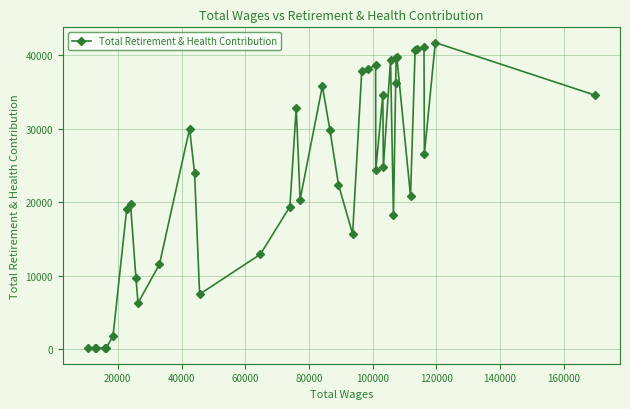

What is the maximum value shown in the chart?

41722